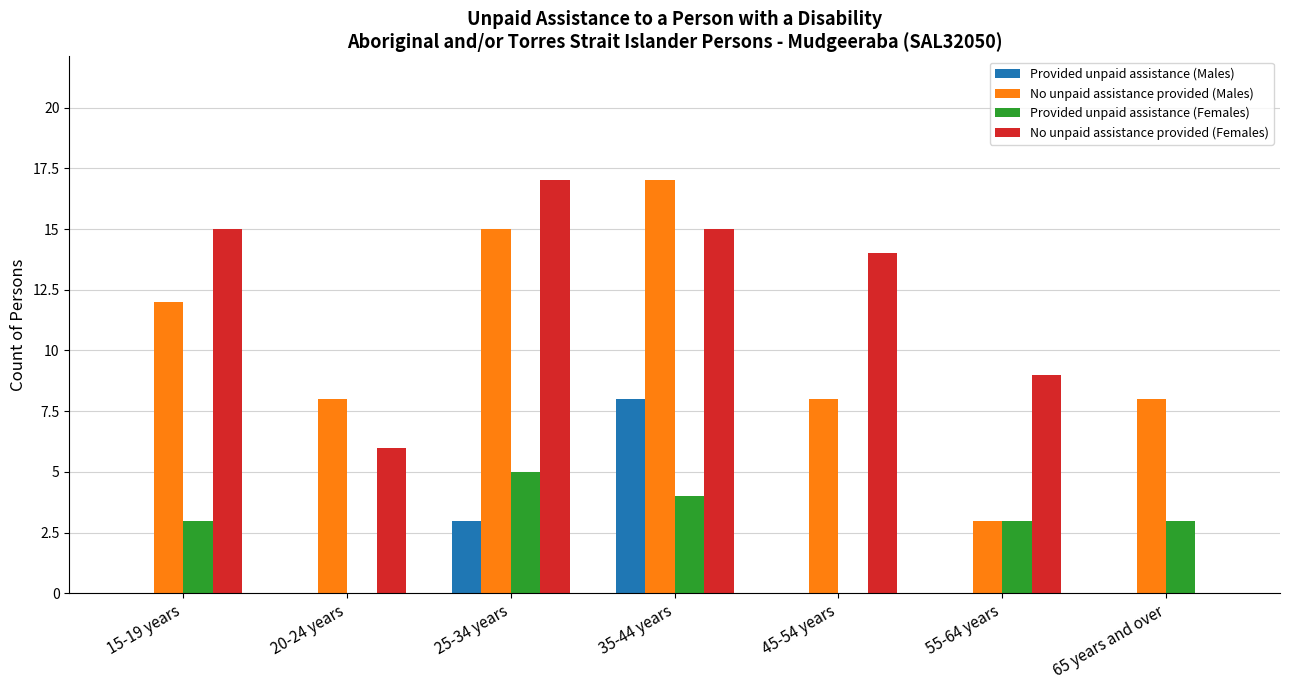

What is the sum of all No unpaid assistance provided (Females) values?

76